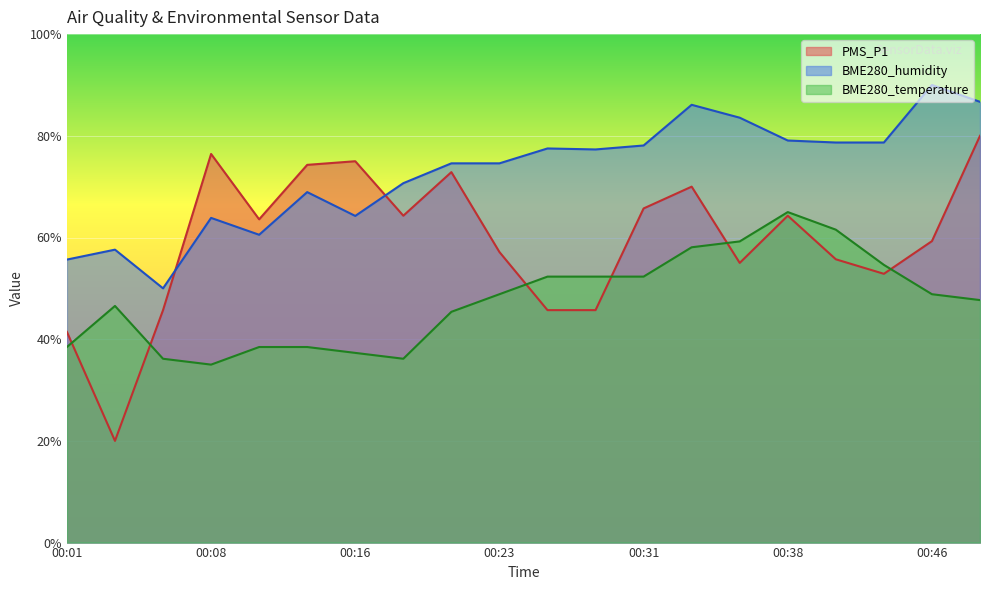

Reading left to right, extract all data points from this chart.

PMS_P1: 41.4	20.0	45.7	76.4	63.6	74.3	75.0	64.3	72.9	57.1	45.7	45.7	65.7	70.0	55.0	64.3	55.7	52.9	59.3	80.0
BME280_humidity: 55.7	57.6	50.0	63.9	60.5	68.9	64.2	70.7	74.6	74.6	77.5	77.3	78.1	86.1	83.6	79.1	78.7	78.7	90.0	86.7
BME280_temperature: 38.5	46.5	36.2	35.0	38.5	38.5	37.3	36.2	45.4	48.8	52.3	52.3	52.3	58.1	59.2	65.0	61.5	54.6	48.8	47.7